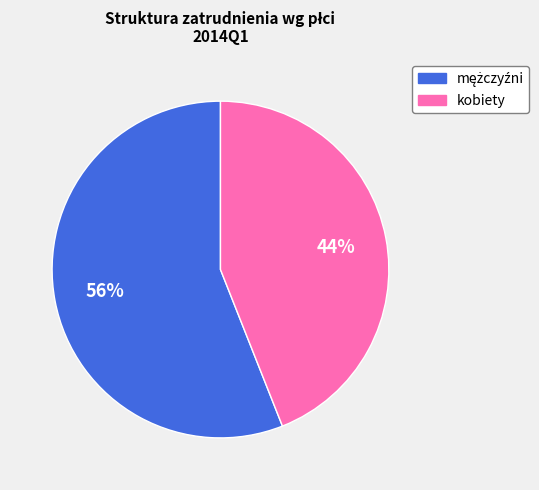

What percentage is the kobiety slice, to the nearest percent?

44%